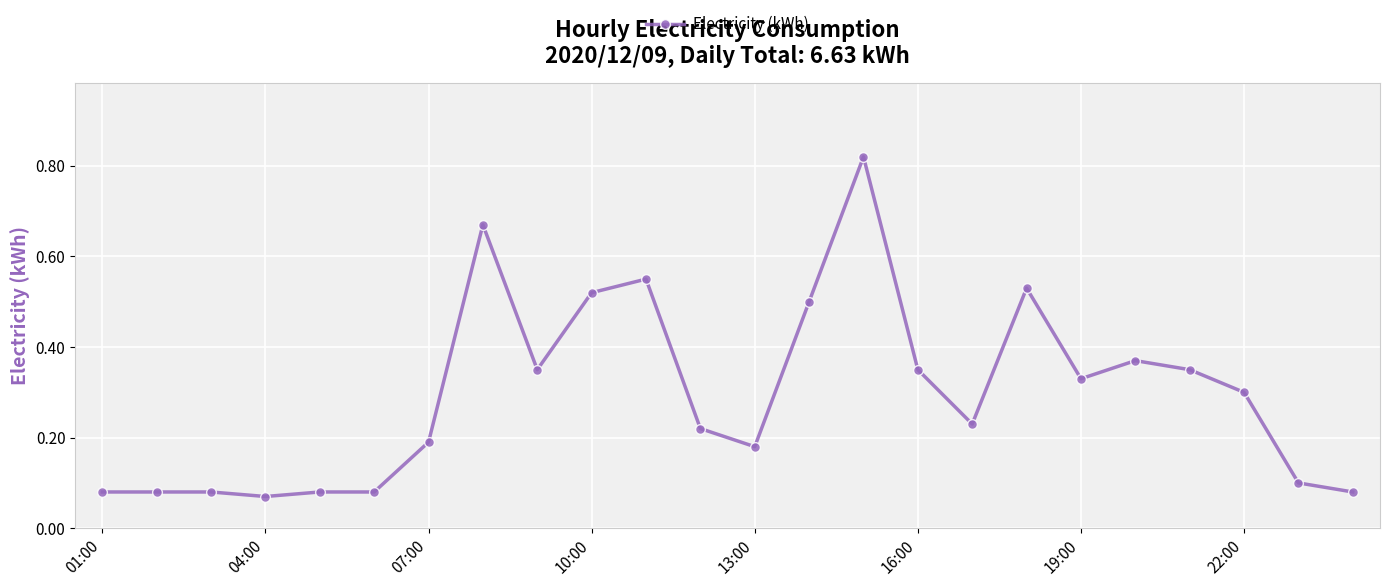

True or false: the data has more than 2 interior local peaks.

True